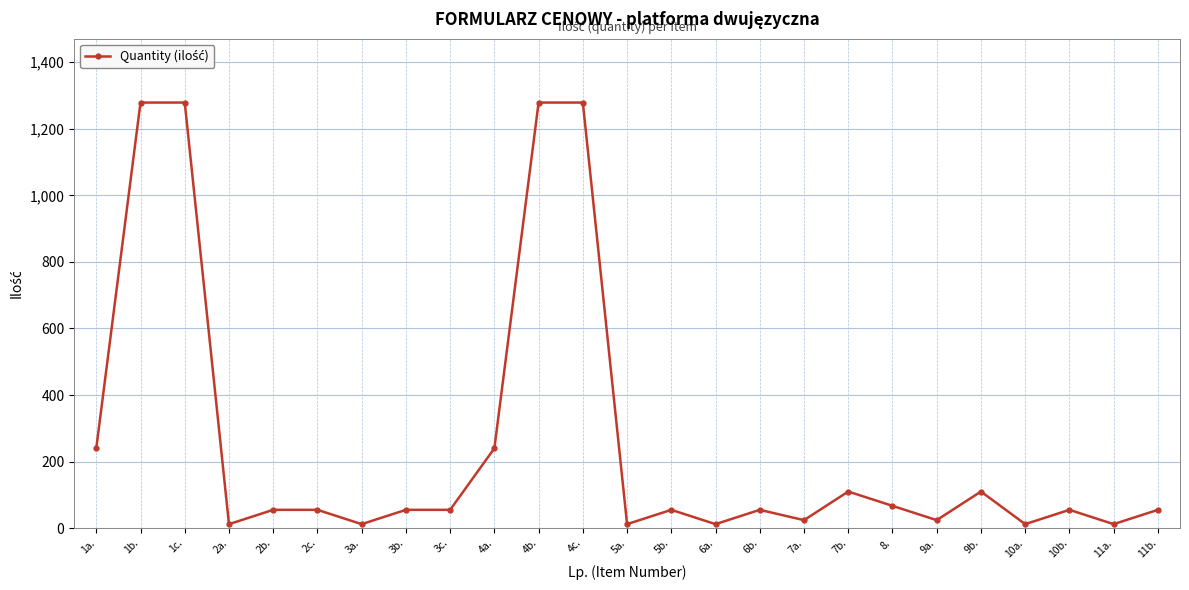

What is the sum of the values at 11b. and 6b.?

110